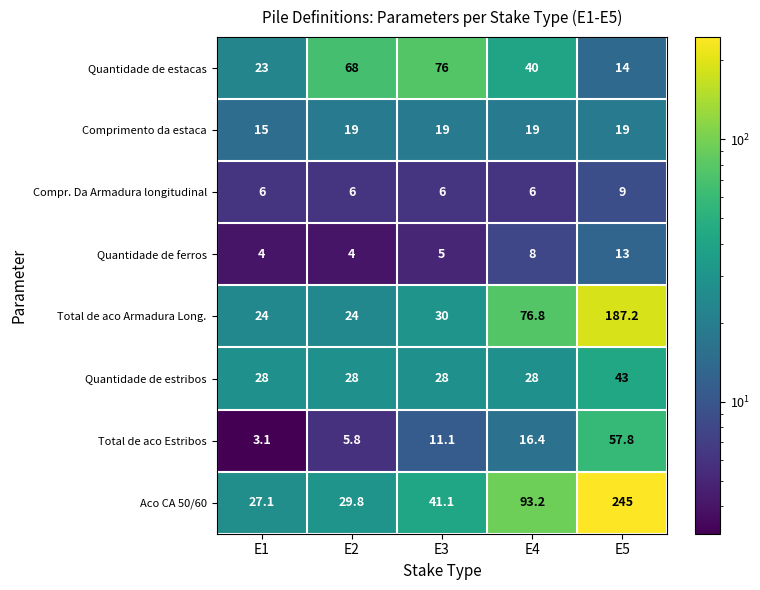

List the series in order of their peak value, highest first.

Aco CA 50/60, Total de aco Armadura Long., Quantidade de estacas, Total de aco Estribos, Quantidade de estribos, Comprimento da estaca, Quantidade de ferros, Compr. Da Armadura longitudinal